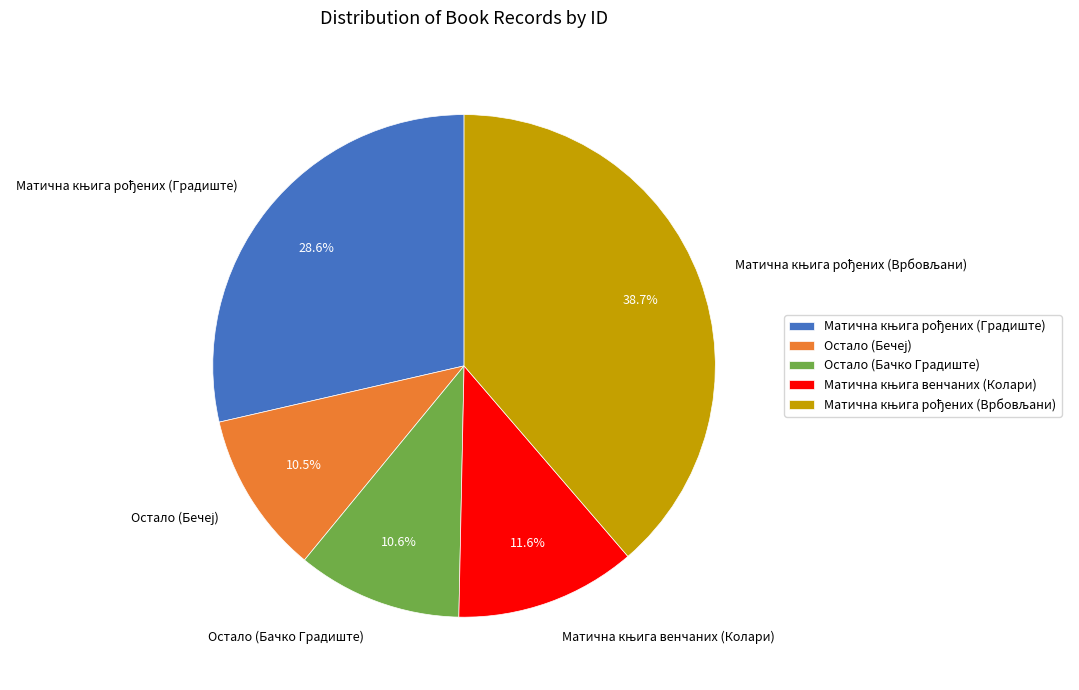

Is there a majority slice in this chart?

No